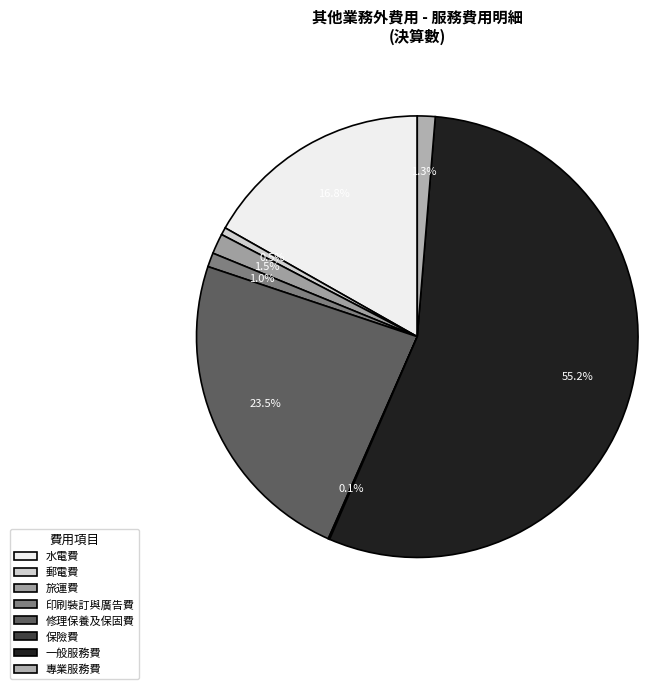

What is the majority slice?

一般服務費